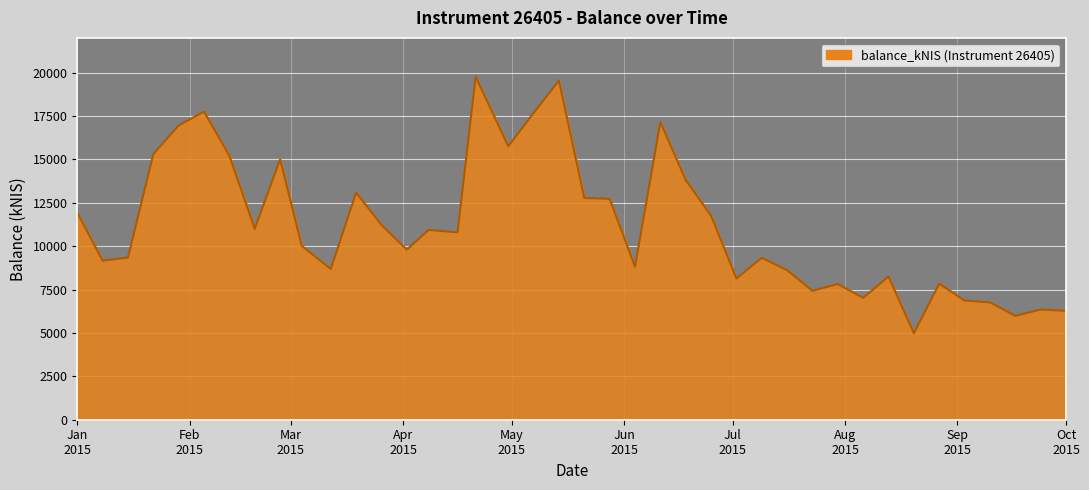

What is the difference between the maximum and minimum values?

14778.7